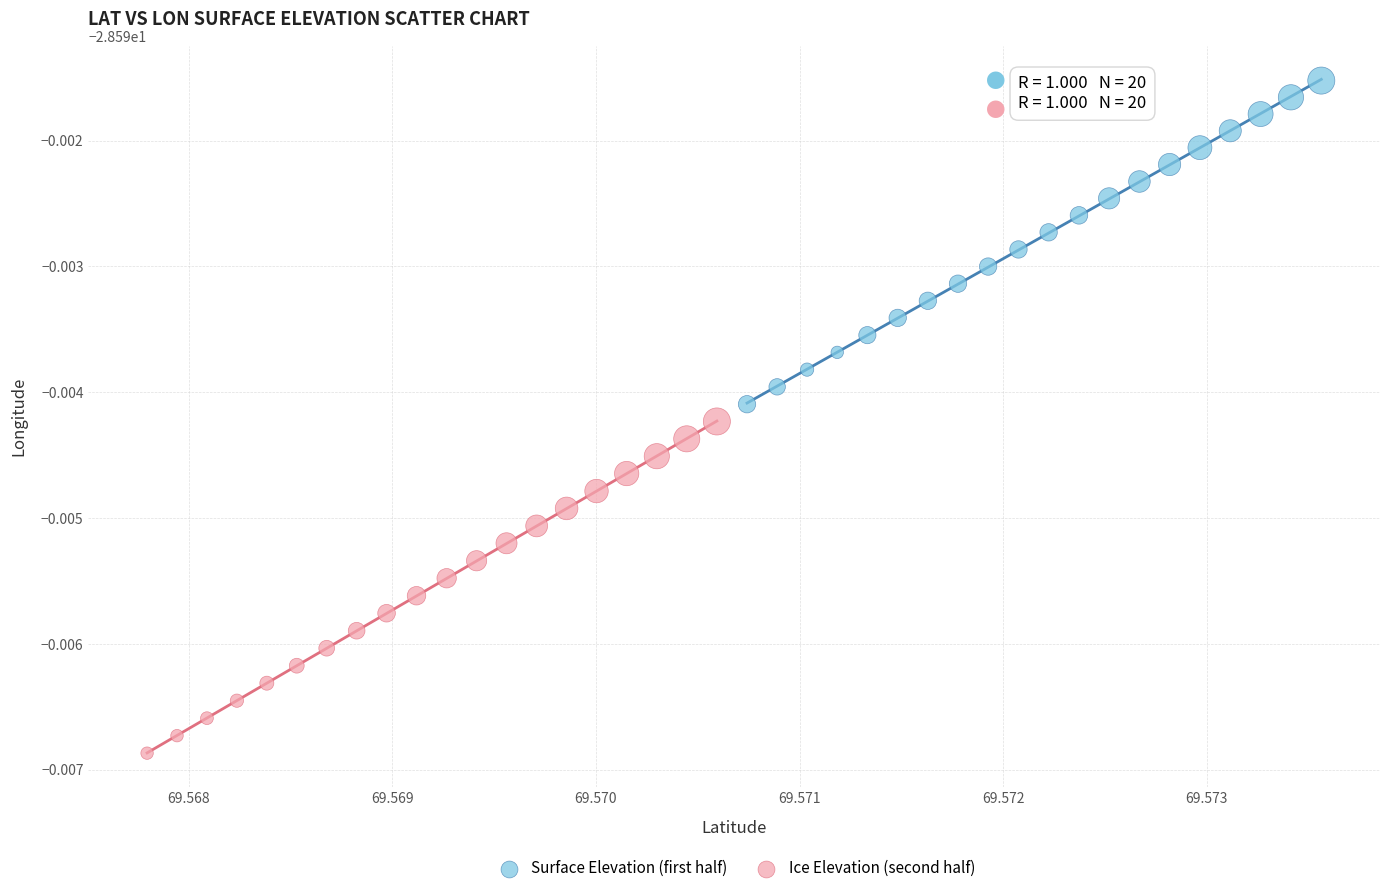

Which series has the largest Y range (max minus min)?

Ice Elevation (second half)